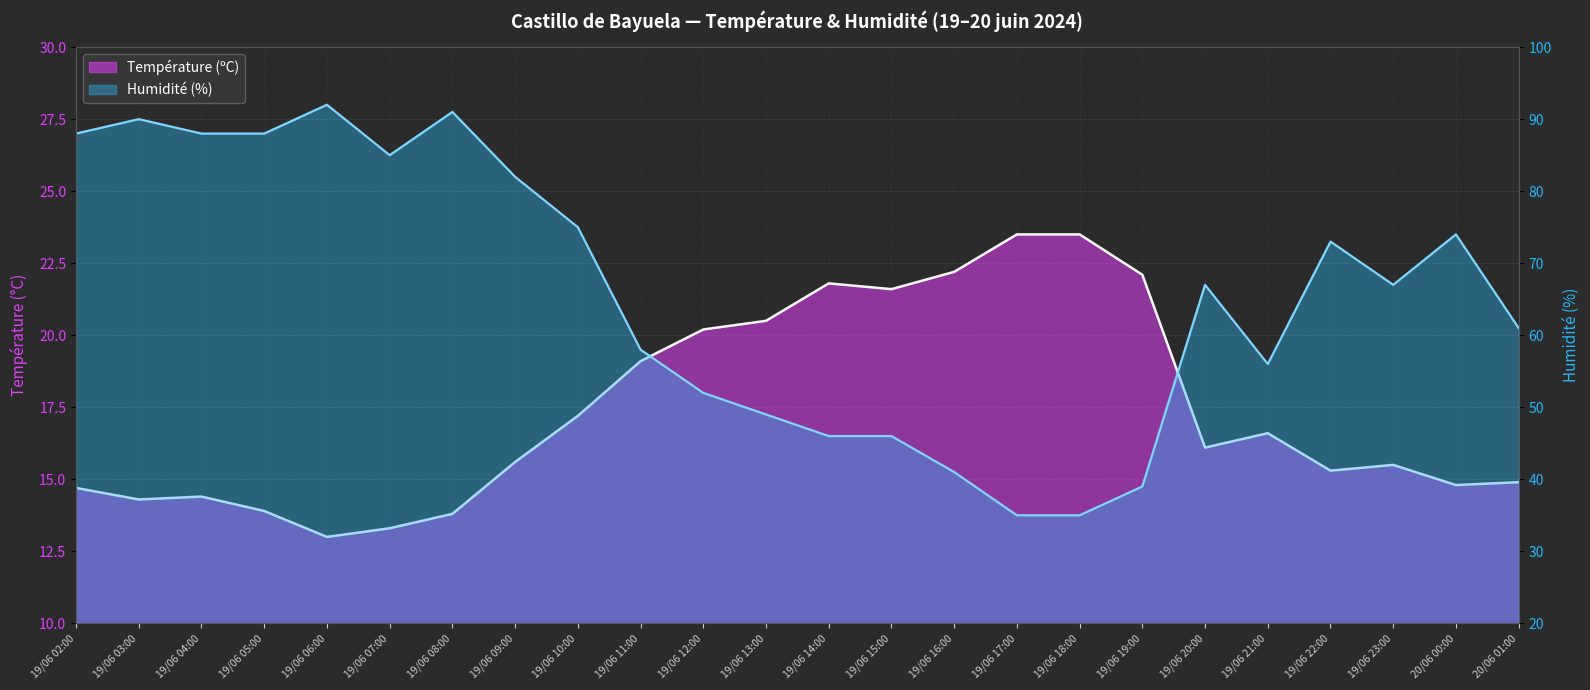

At which category does the chart reach its minimum across all series?

19/06 06:00